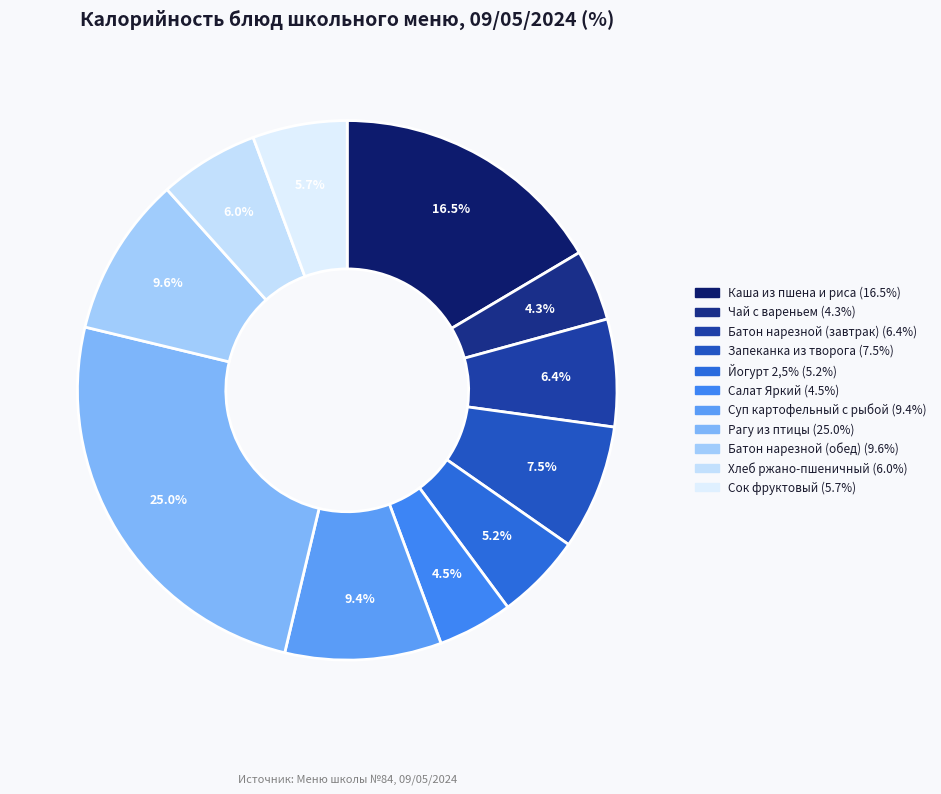

How many segments does this pie chart have?

11